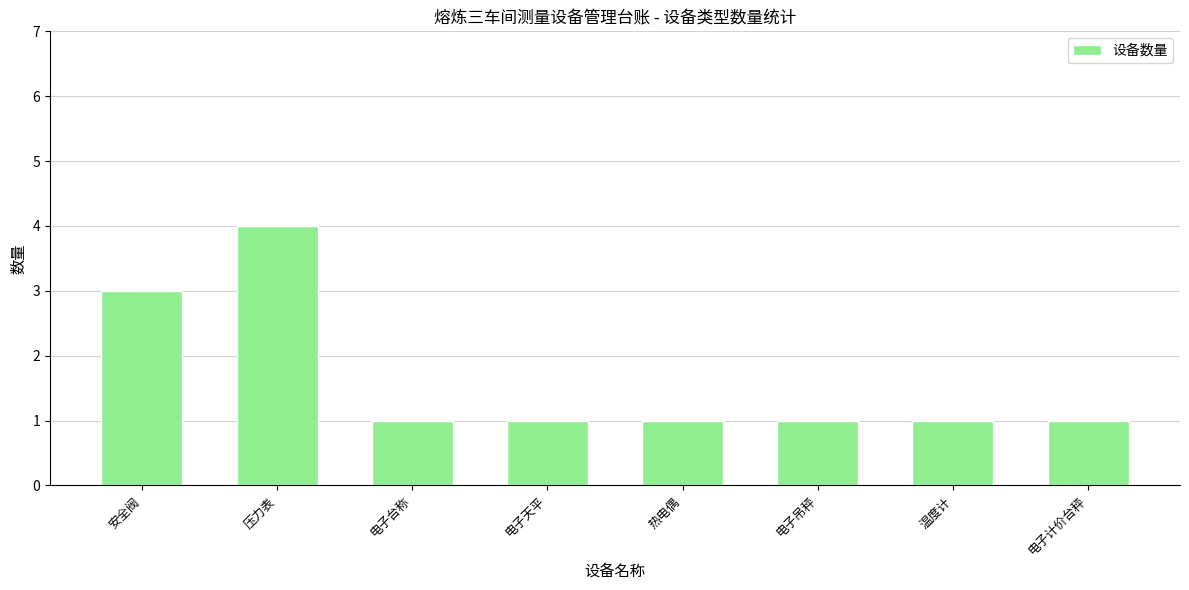

Read the value at 电子台称.

1